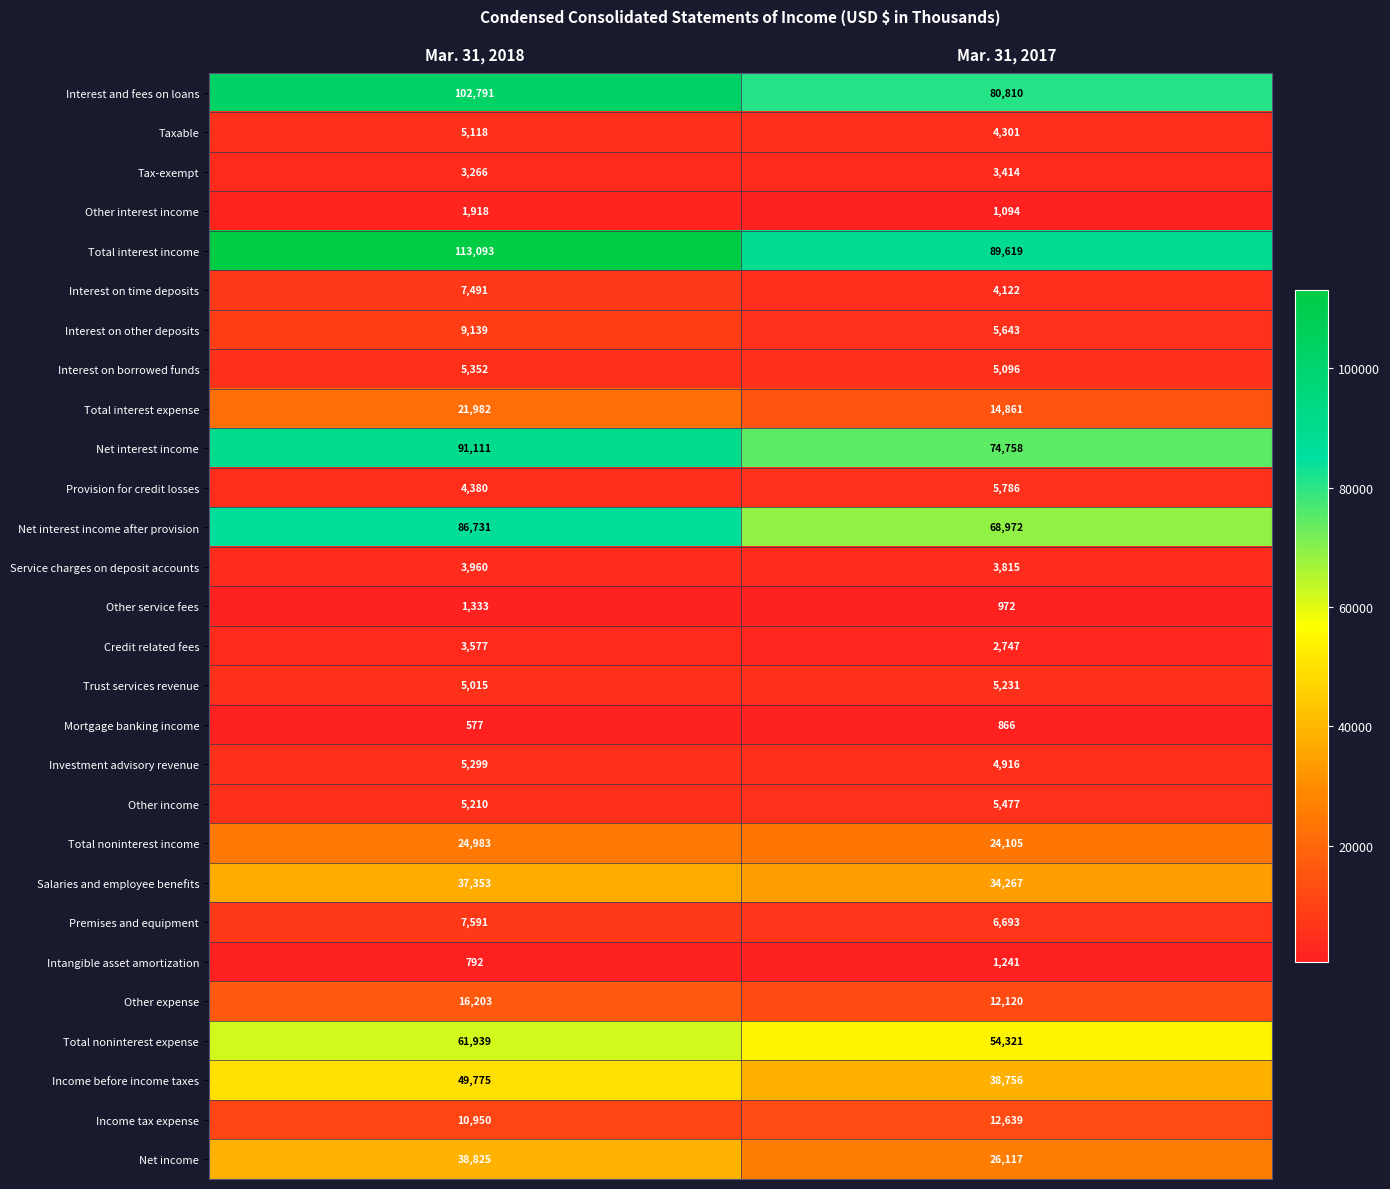

What is the lowest value of the Interest and fees on loans series?

80810